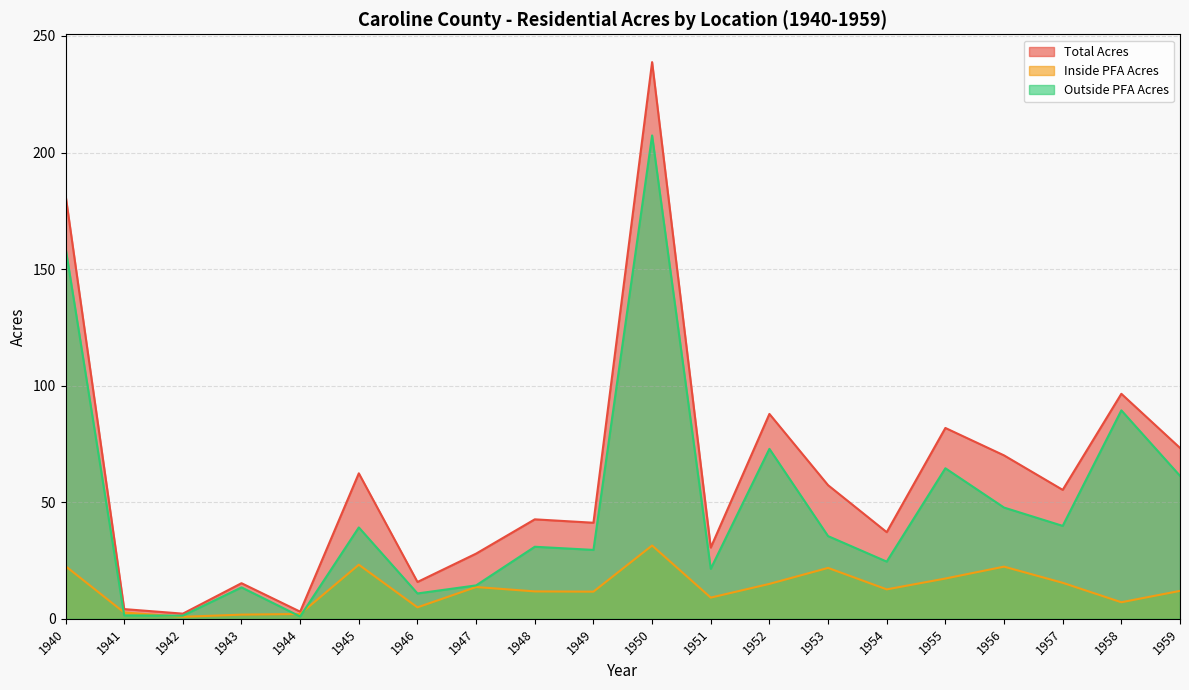

What is the total value across all series at 1940?

363.5